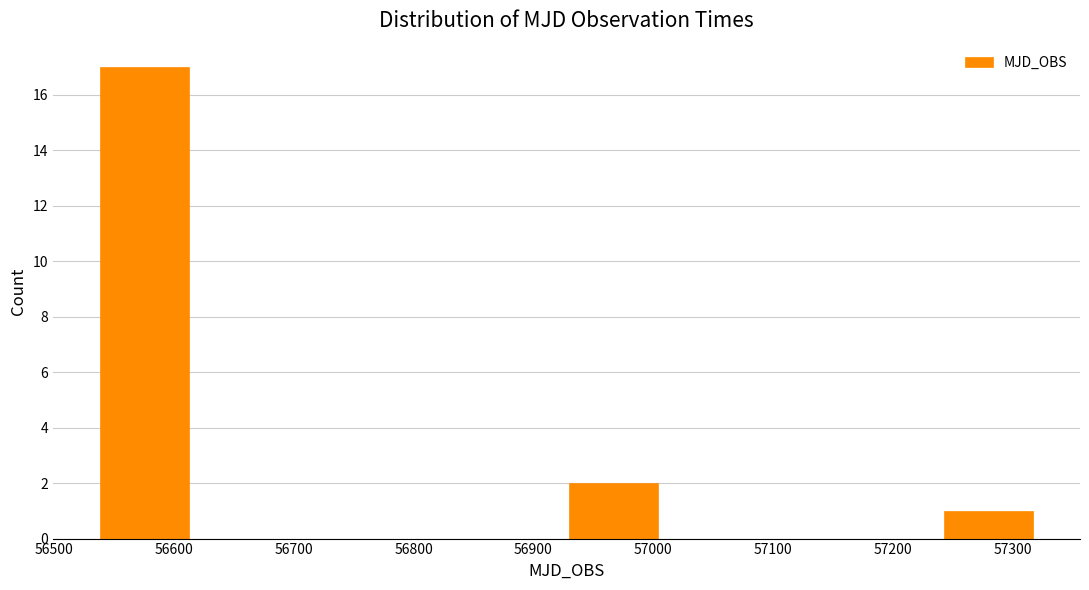

Reading left to right, list every bar in this chart as the range it spans on the x-axis followed by its height. Neither the bar edges nor the heights are printed on the chart, so give them approximately, as read against the axes.

56540 to 56610: 17
56610 to 56690: 0
56690 to 56770: 0
56770 to 56850: 0
56850 to 56930: 0
56930 to 57010: 2
57010 to 57080: 0
57080 to 57160: 0
57160 to 57240: 0
57240 to 57320: 1